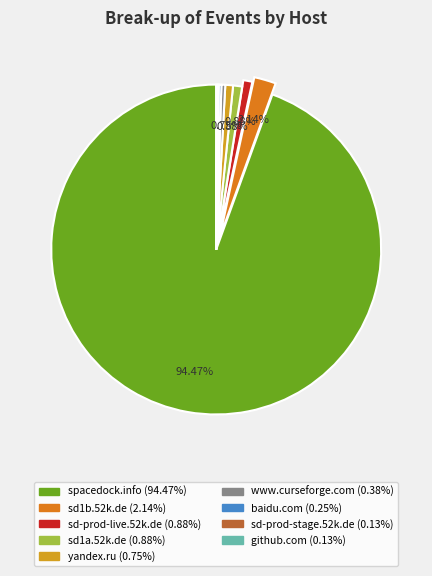

What percentage is the sd1a.52k.de slice, to the nearest percent?

1%